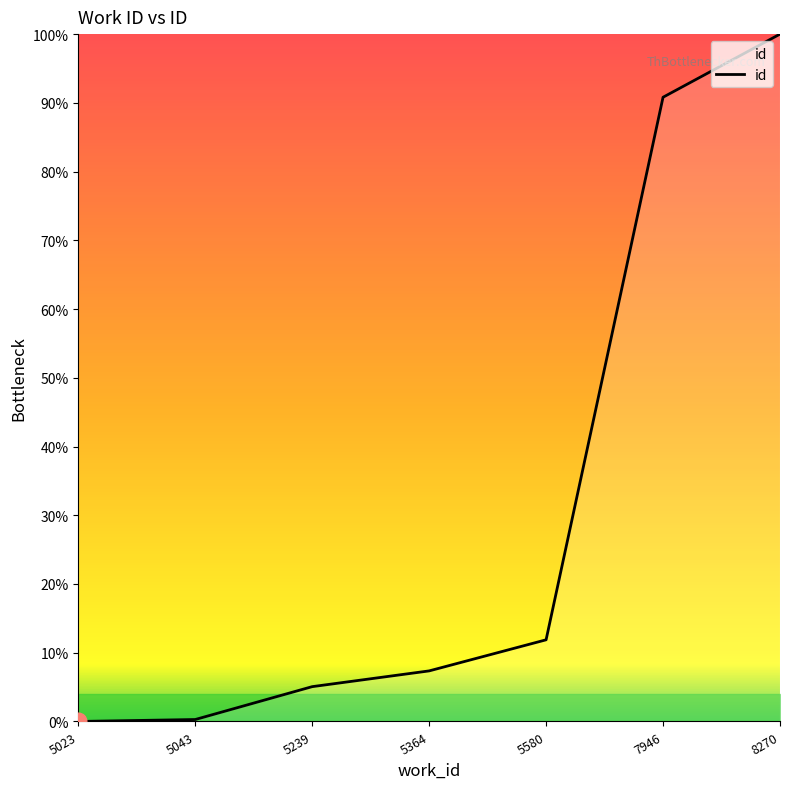

Is it true that the value at 5364 is 7.4?

True